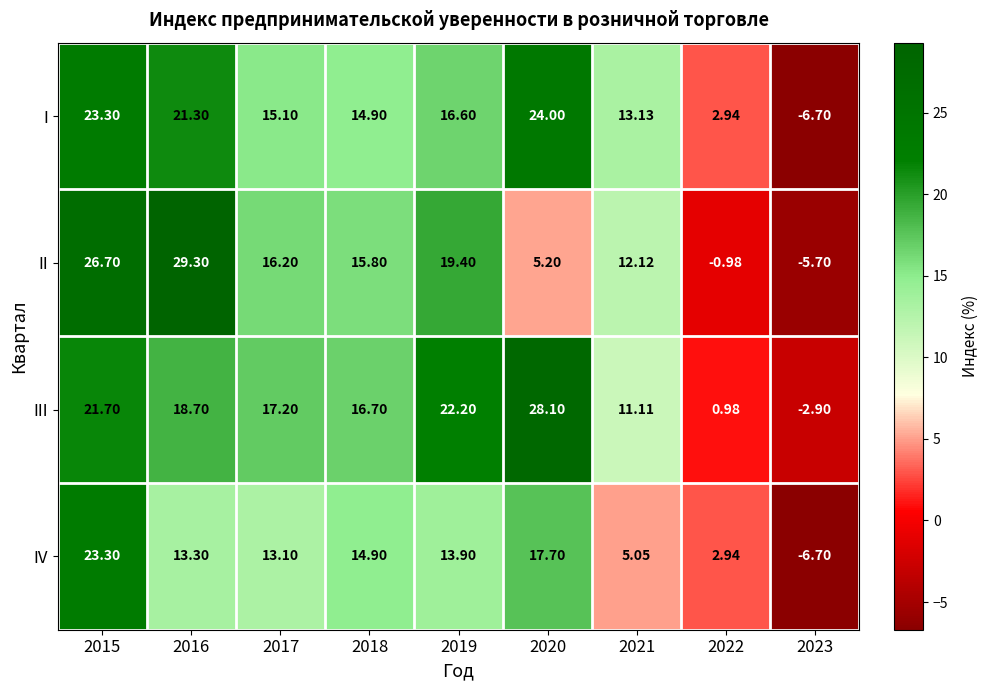

Rank the series by their average value, from lowest to highest.

IV, II, I, III